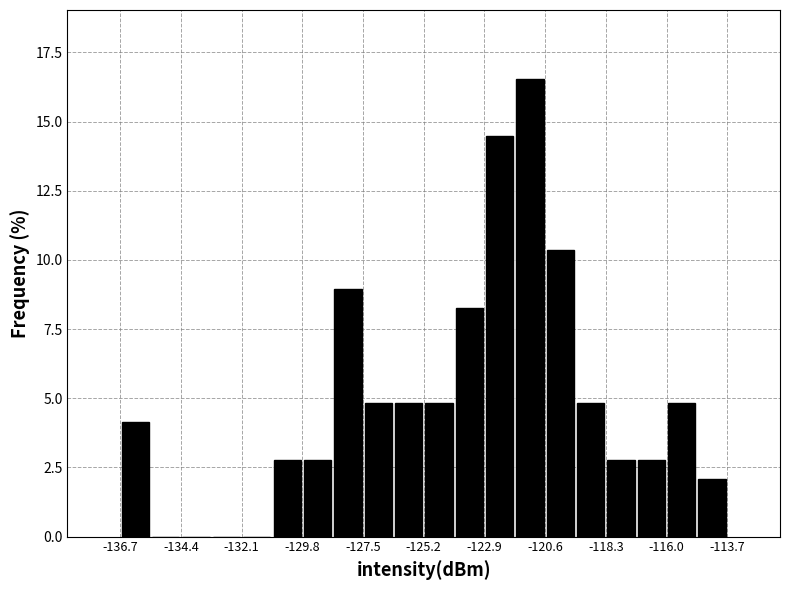

Around what value on the x-axis is the tallest bar? Give the approximate position of its centre, as read against the axis.

-121.0